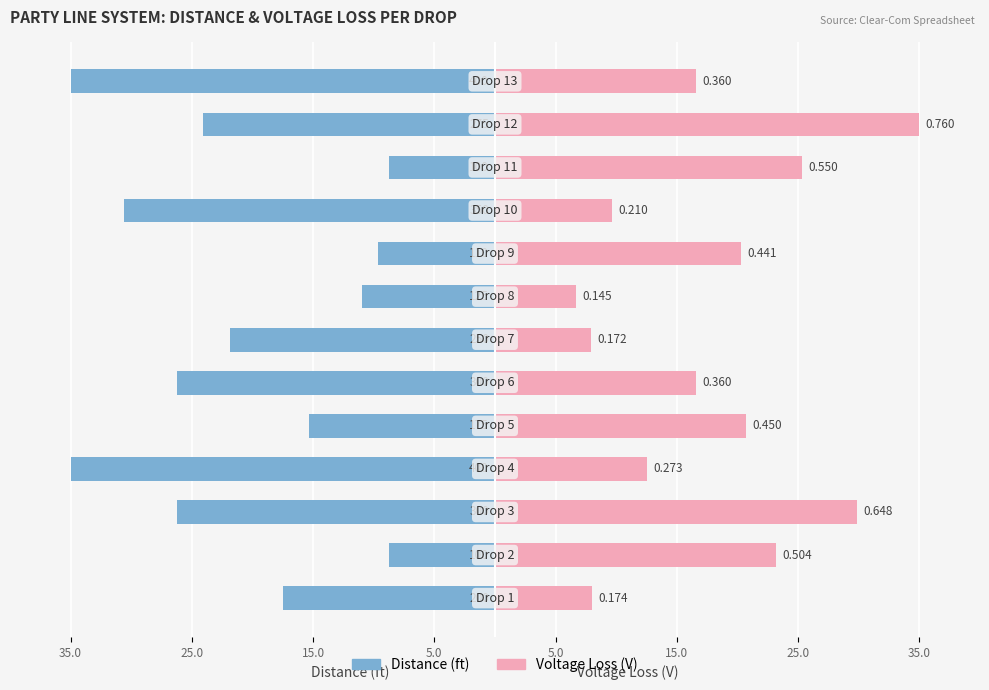

What is the difference between the highest and lowest values at 25.0?

32.0